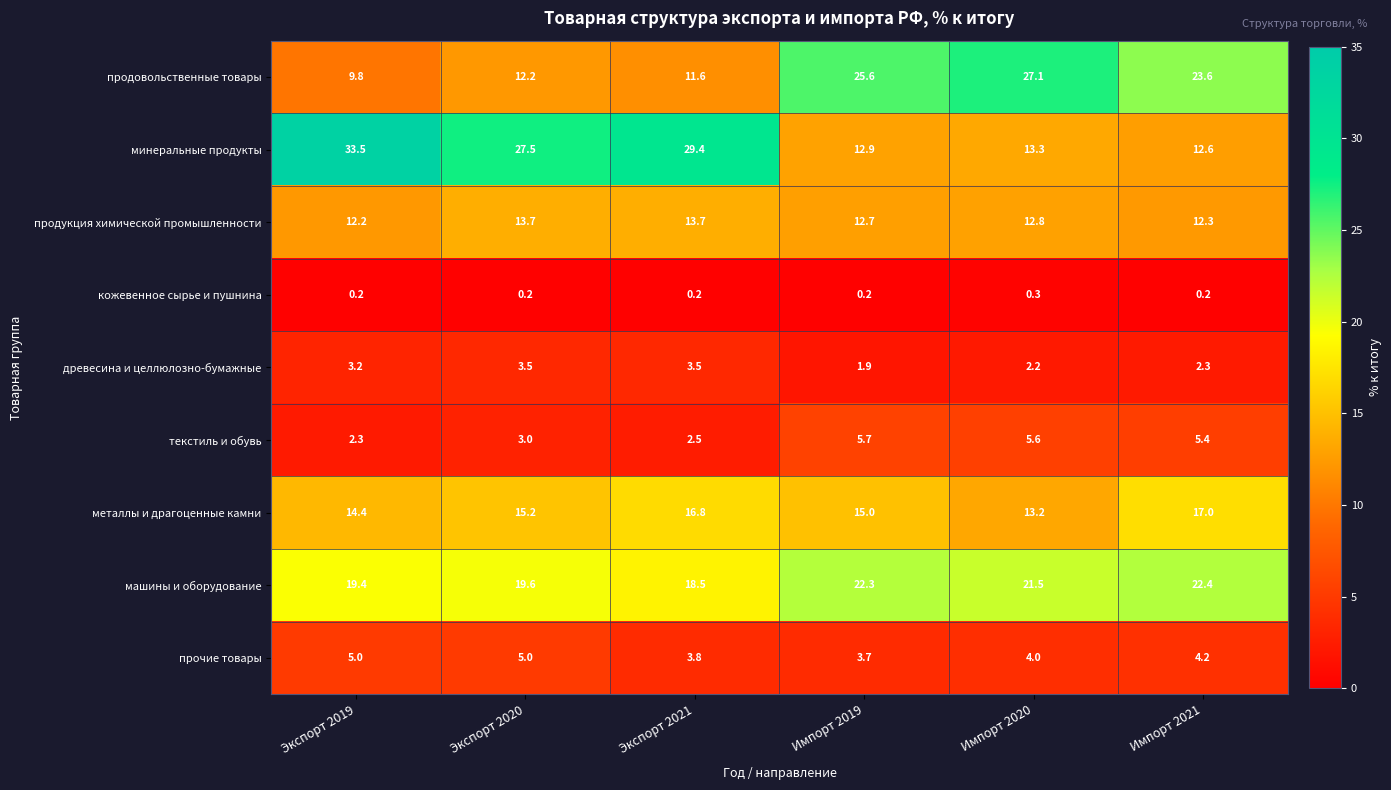

The минеральные продукты series shows 6.0 at Экспорт 2020. True or false?

False